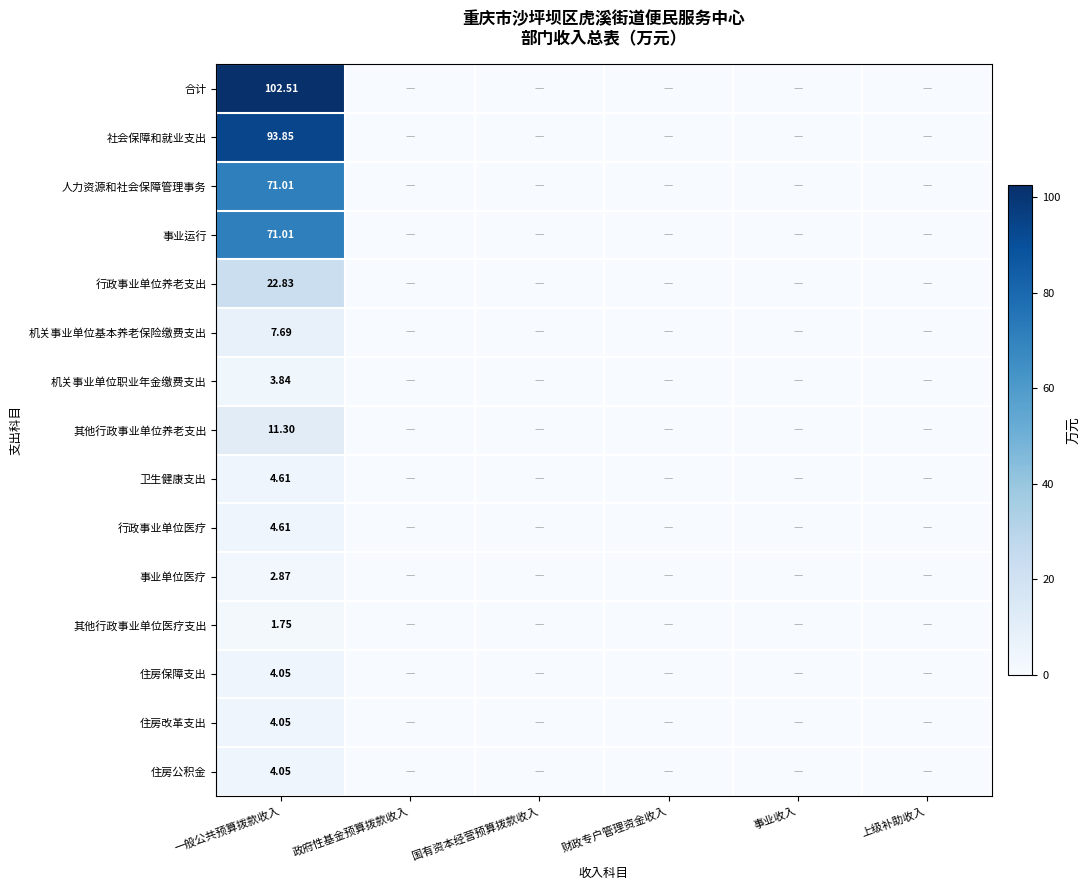

Rank the categories by 住房改革支出 value from highest to lowest.

一般公共预算拨款收入, 政府性基金预算拨款收入, 国有资本经营预算拨款收入, 财政专户管理资金收入, 事业收入, 上级补助收入